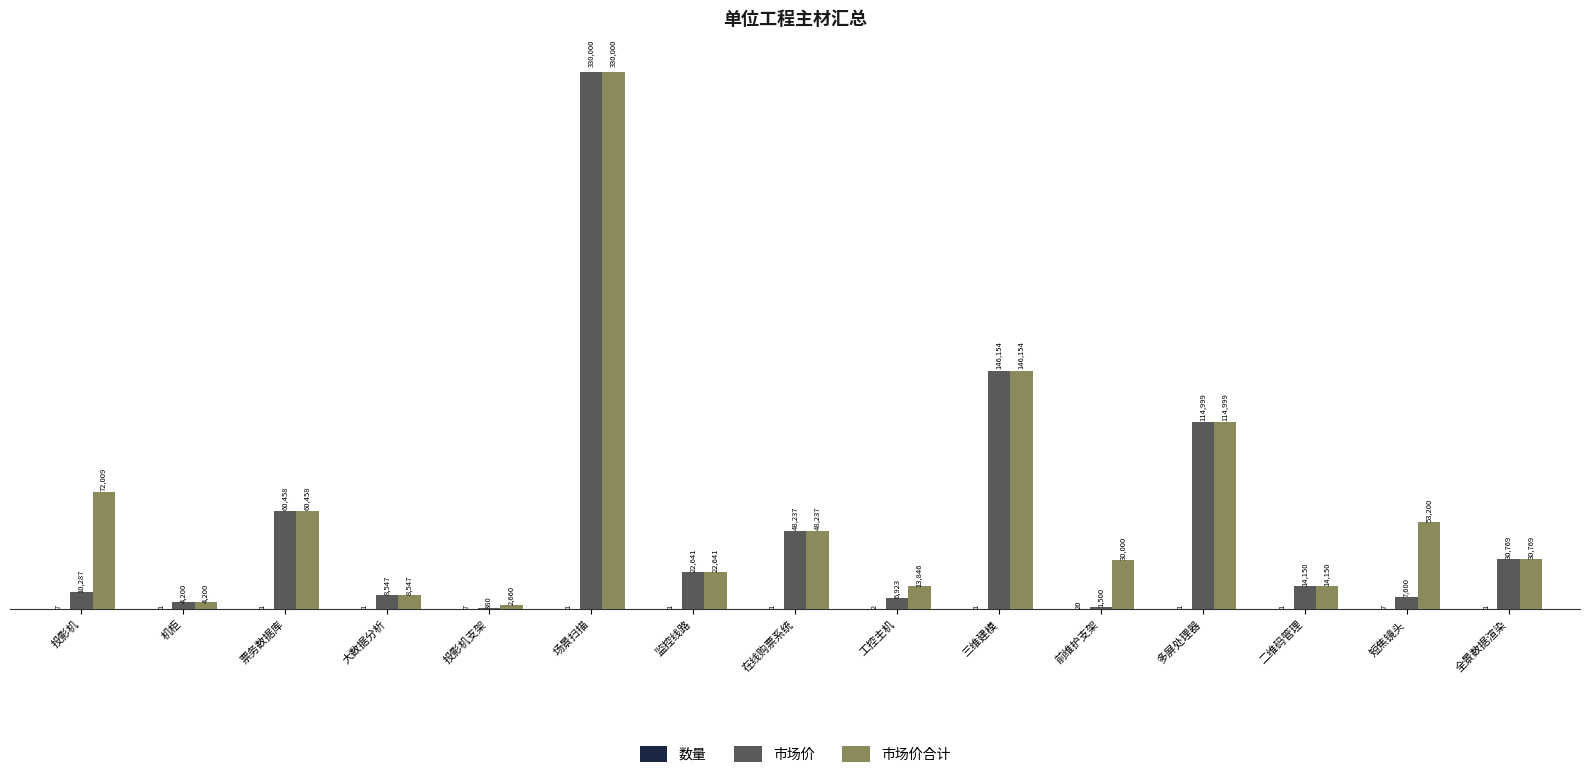

What is the highest value of the 市场价合计 series?

330000.0